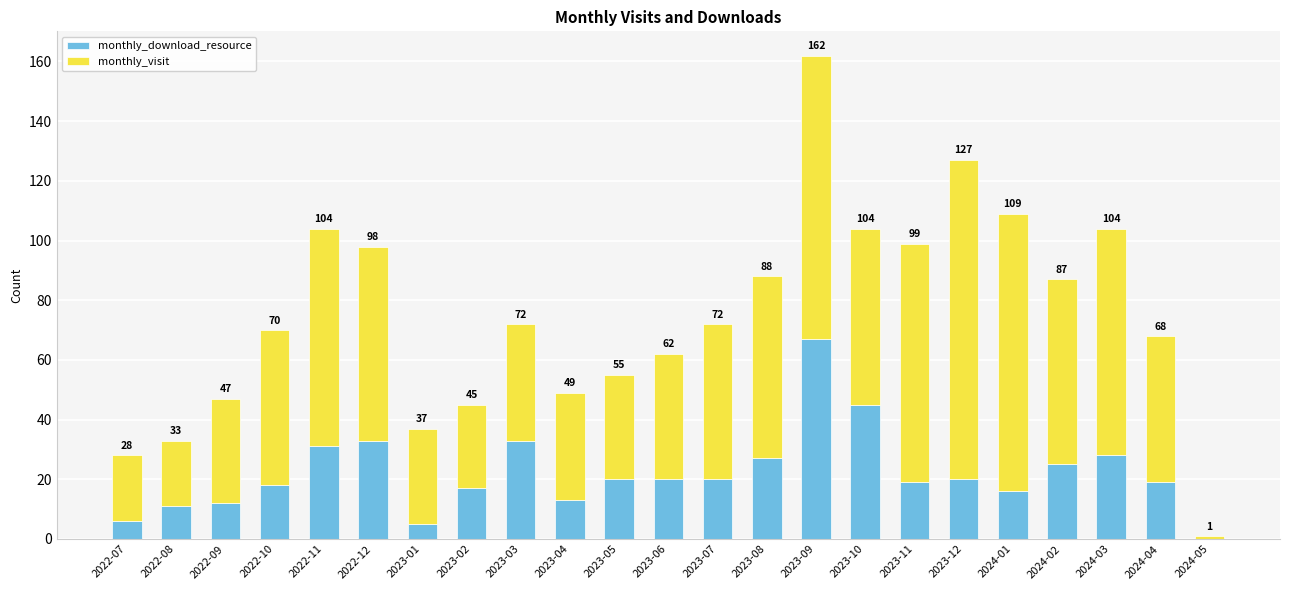

List the labels in order of monthly_visit value, smallest first.

2024-05, 2022-07, 2022-08, 2023-02, 2023-01, 2022-09, 2023-05, 2023-04, 2023-03, 2023-06, 2024-04, 2022-10, 2023-07, 2023-10, 2023-08, 2024-02, 2022-12, 2022-11, 2024-03, 2023-11, 2024-01, 2023-09, 2023-12